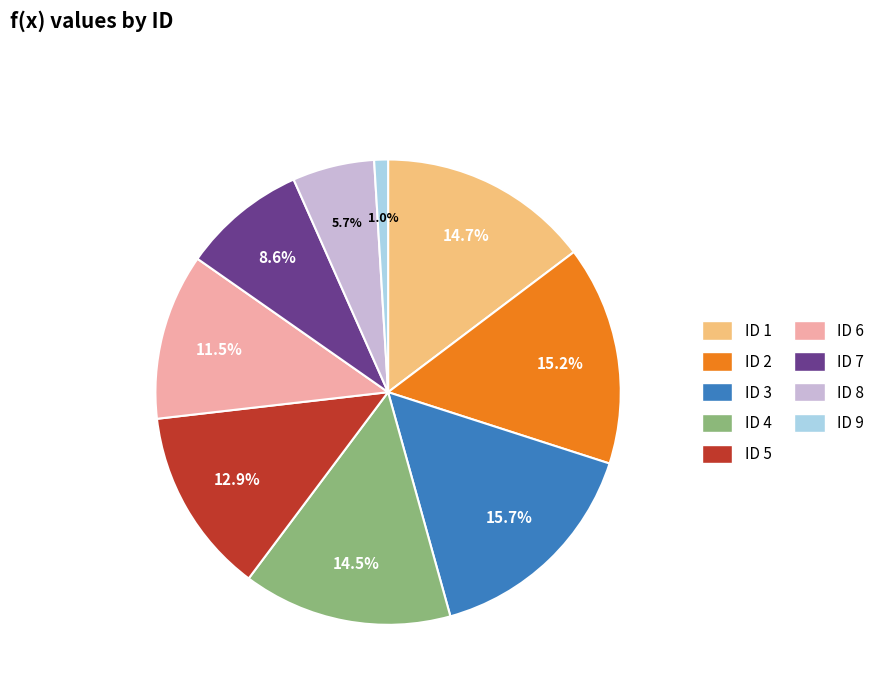

Do ID 4 and ID 1 together represent more than half of the pie?

No